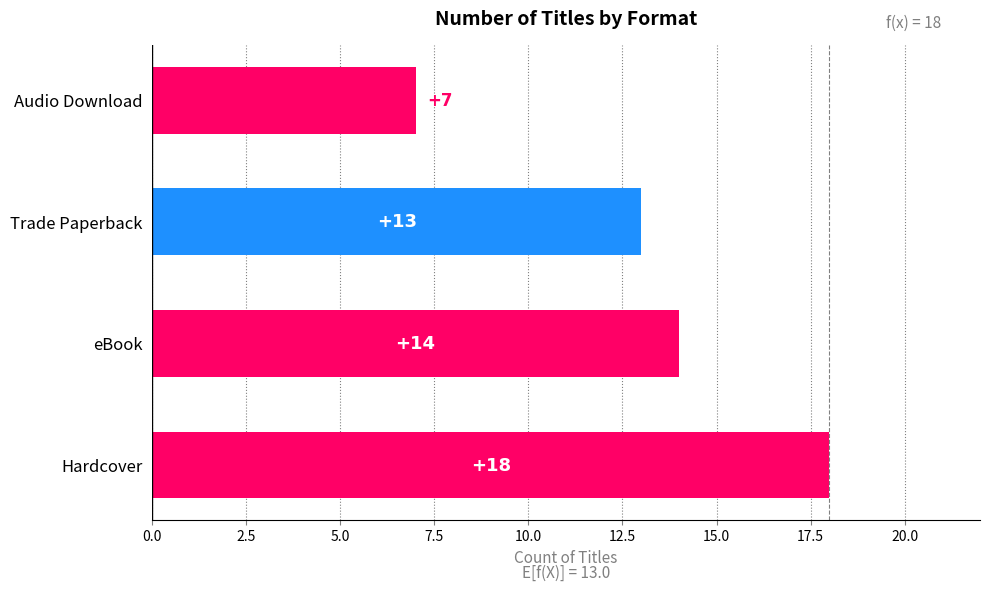

Approximately how many times larger is the value at Hardcover compared to Trade Paperback?

1.4